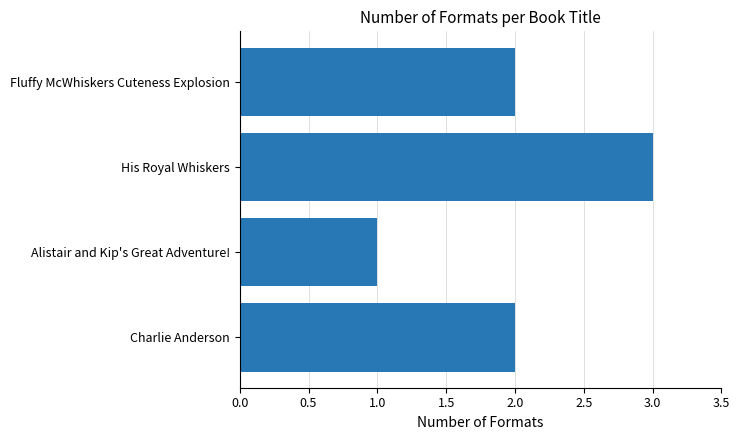

At which category does the chart reach its minimum across all series?

Alistair and Kip's Great Adventure!